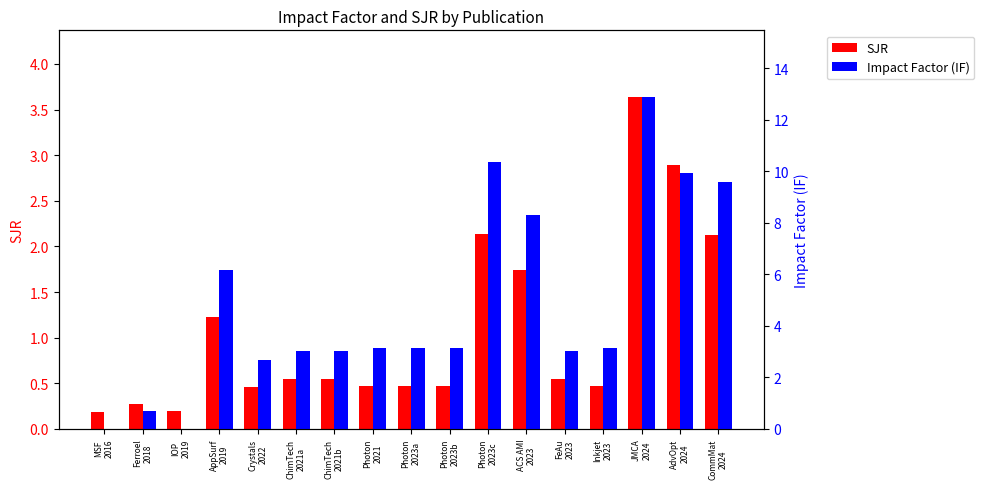

Is it true that SJR equals 2.9 at AdvOpt
2024?

True